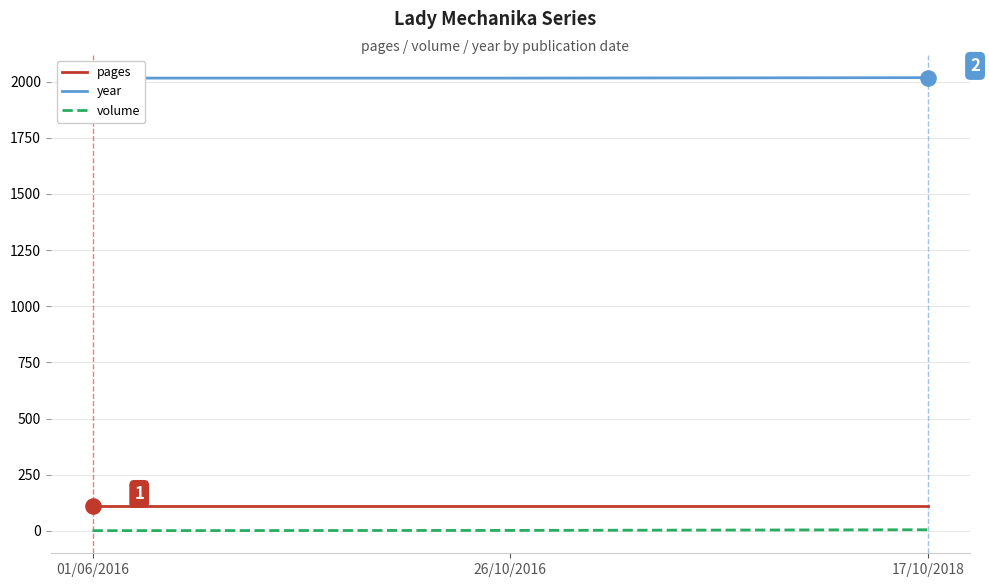

Which series reaches the maximum Y coordinate?

year